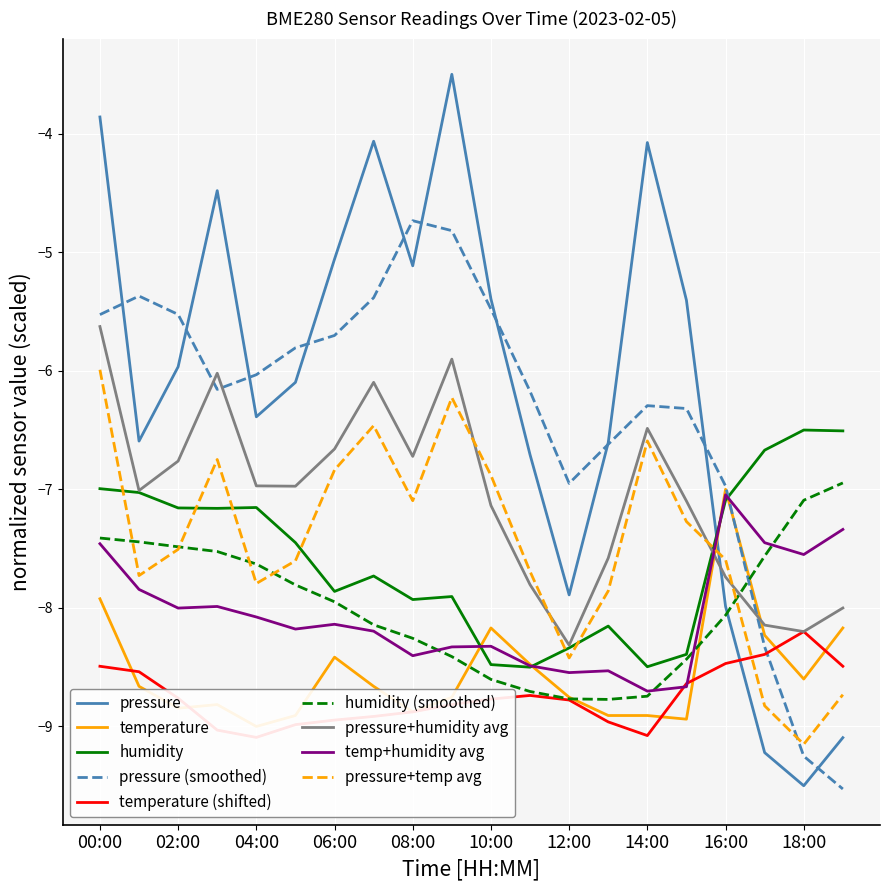

Which series has the widest spread of values?

pressure